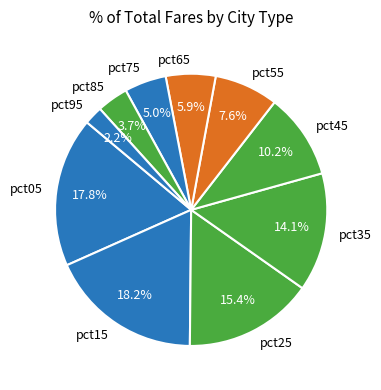

To the nearest percent, what percentage of the pie is pct25?

15%